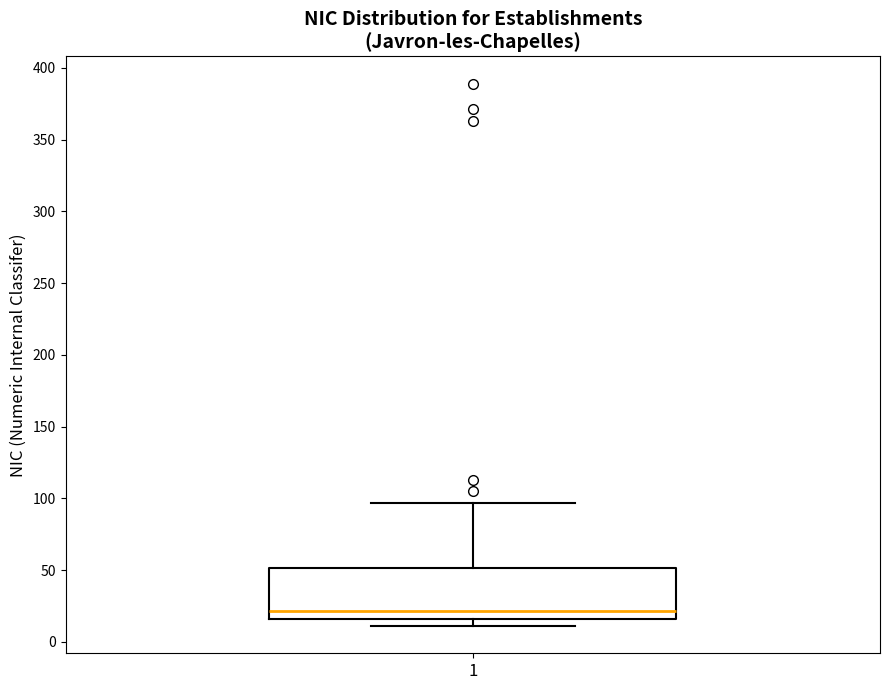

Where is the lower edge of the box at x = 1 on the y-axis? The values are not printed on the chart, so give them approximately, as read against the axis.

15